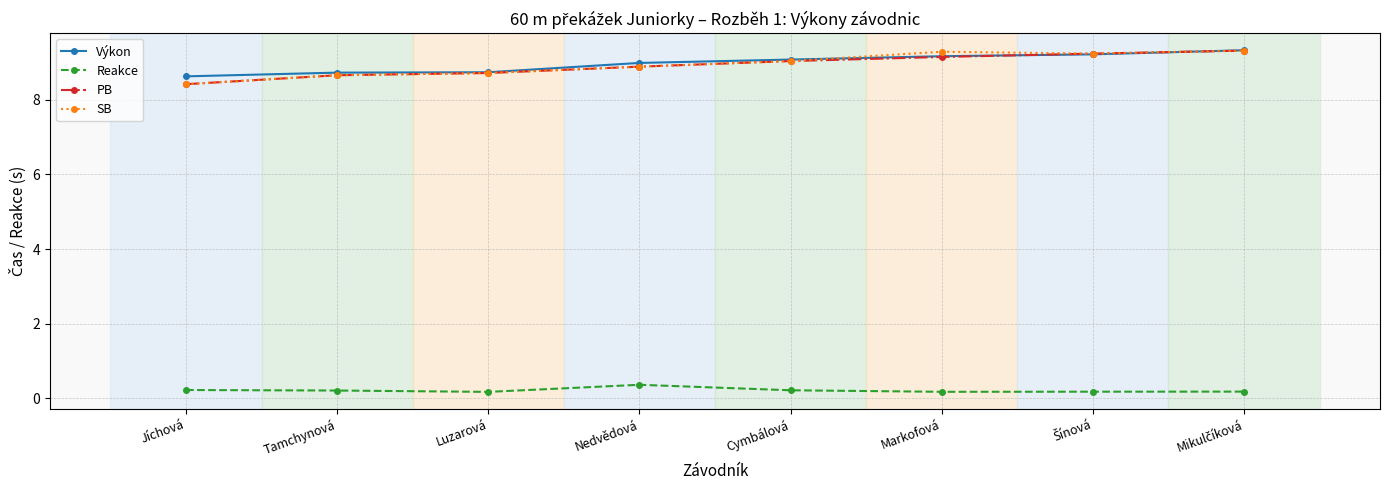

The Reakce series shows 0.4 at Nedvědová. True or false?

True